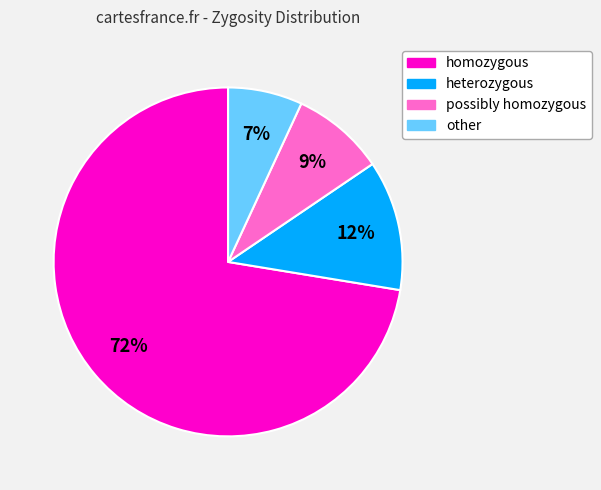

True or false: homozygous accounts for 63% of the total.

False